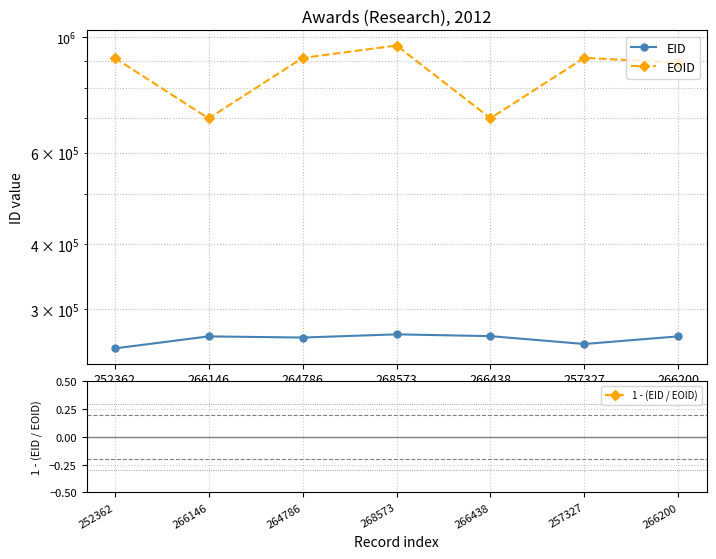

What is the difference between the maximum and minimum values in the 1 - (EID / EOID) series?

0.1